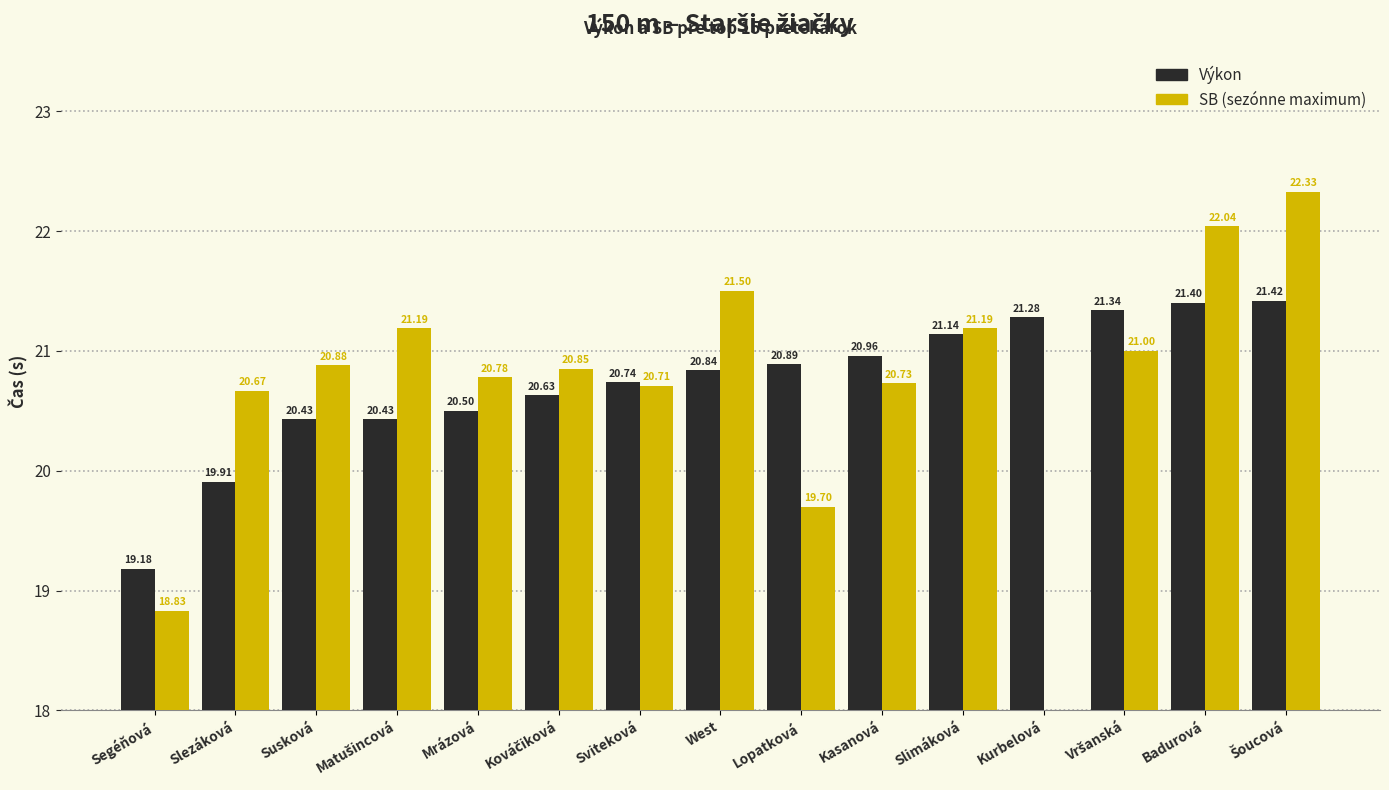

Where is Výkon nearest to the value 20?

Slezáková